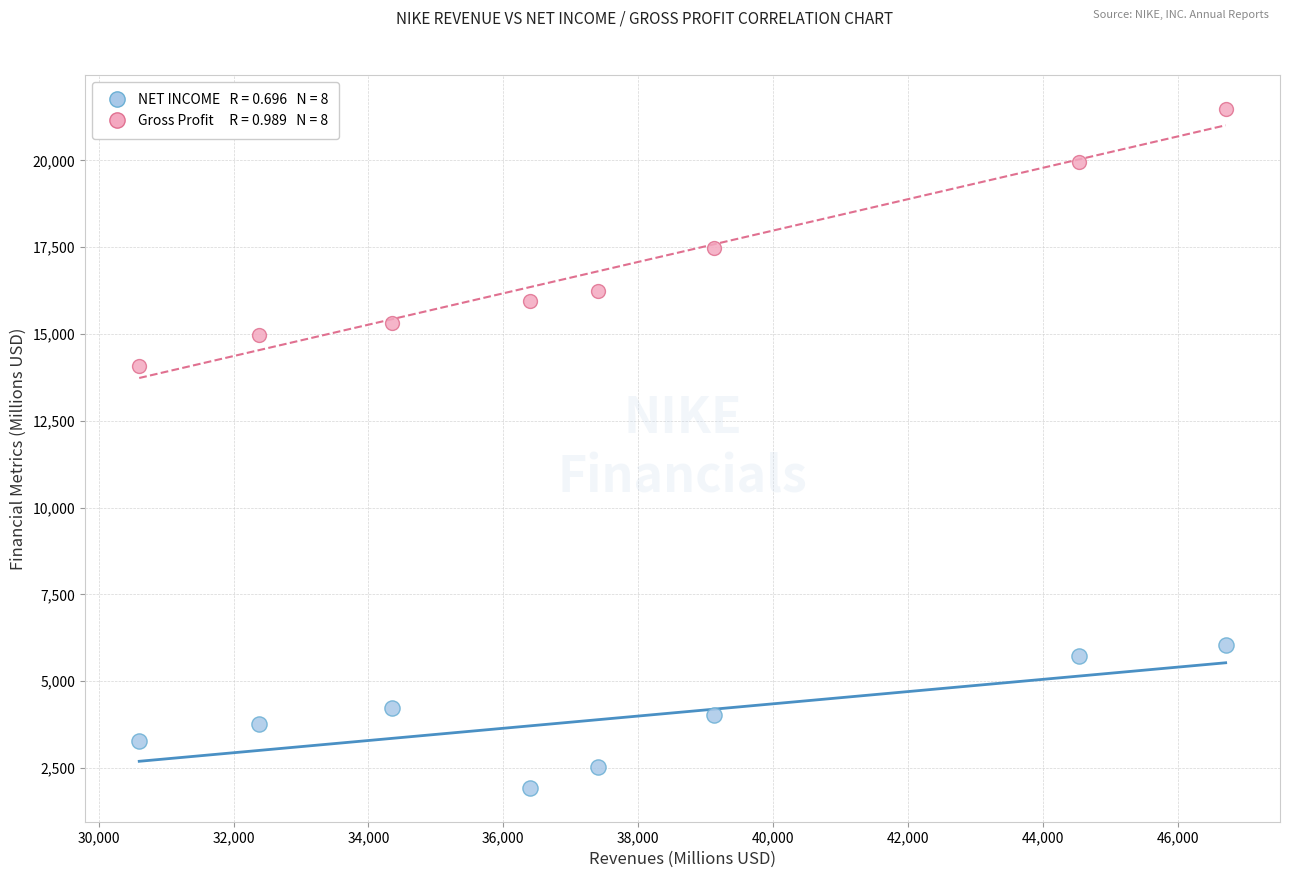

Across all data points, what is the range of Y values (max minus min)?

19546